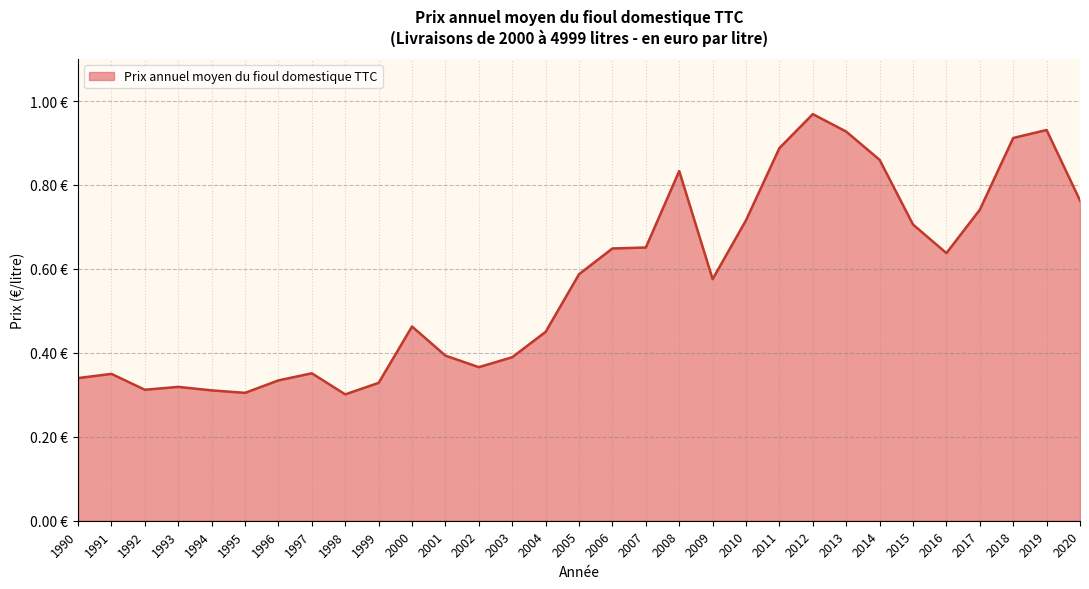

Does the chart have visible grid lines?

Yes